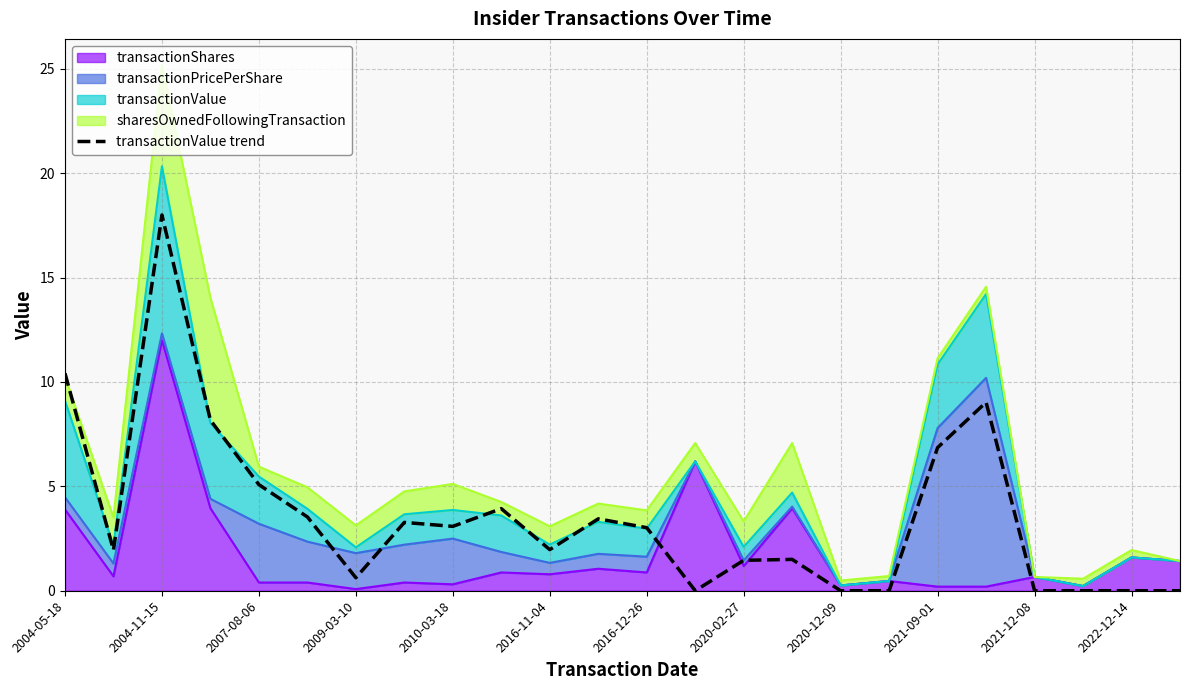

What is the value of the 1st point from the left?

10.4